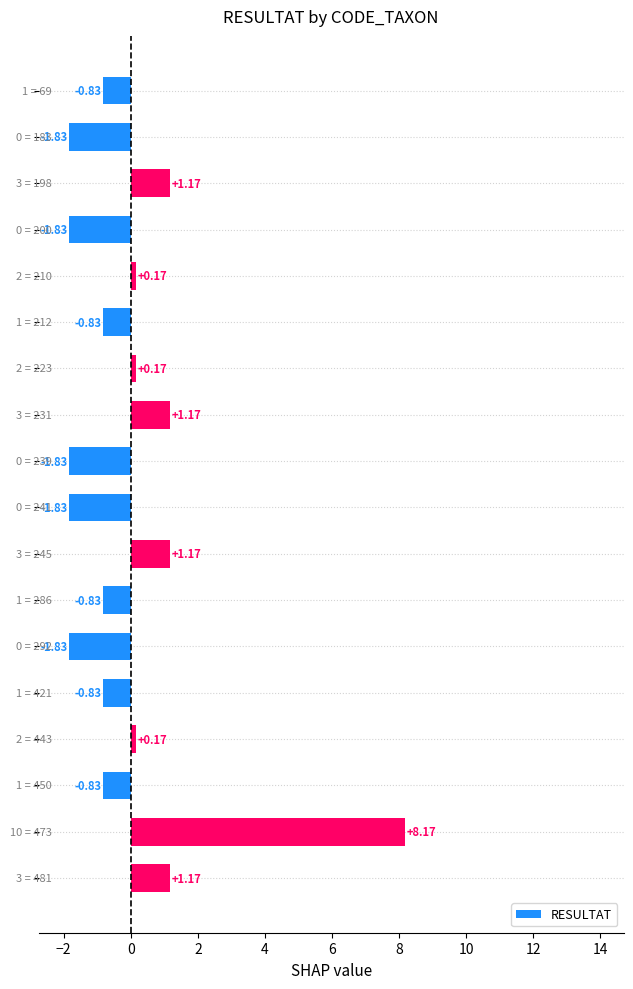

What is the difference between the maximum and minimum values?

10.0